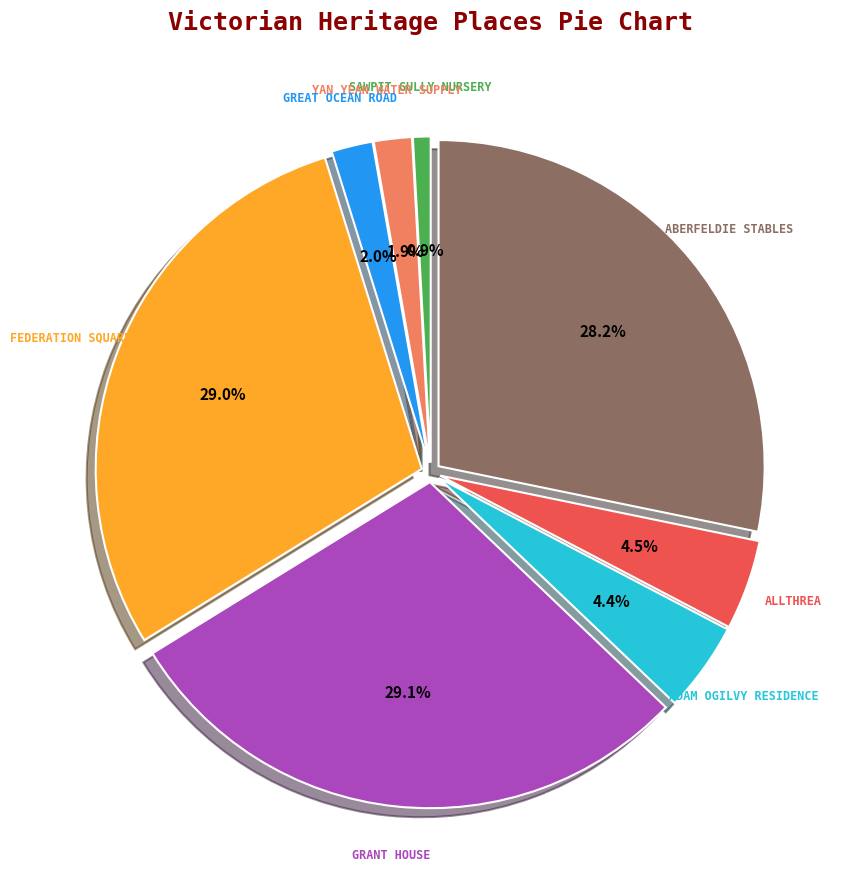

How many slices are in this pie chart?

8